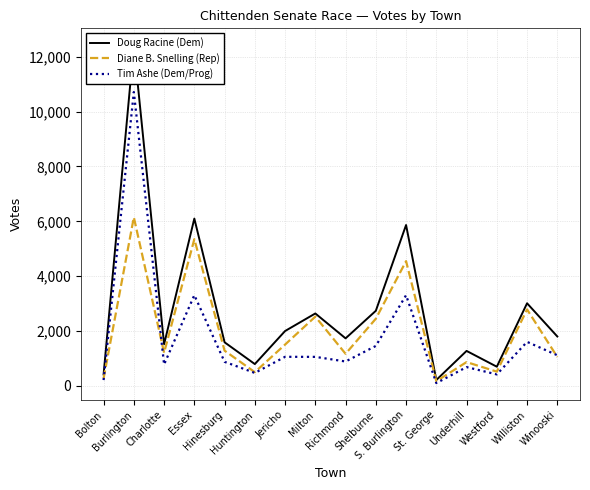

What is the label of the 11th point from the left?

S. Burlington